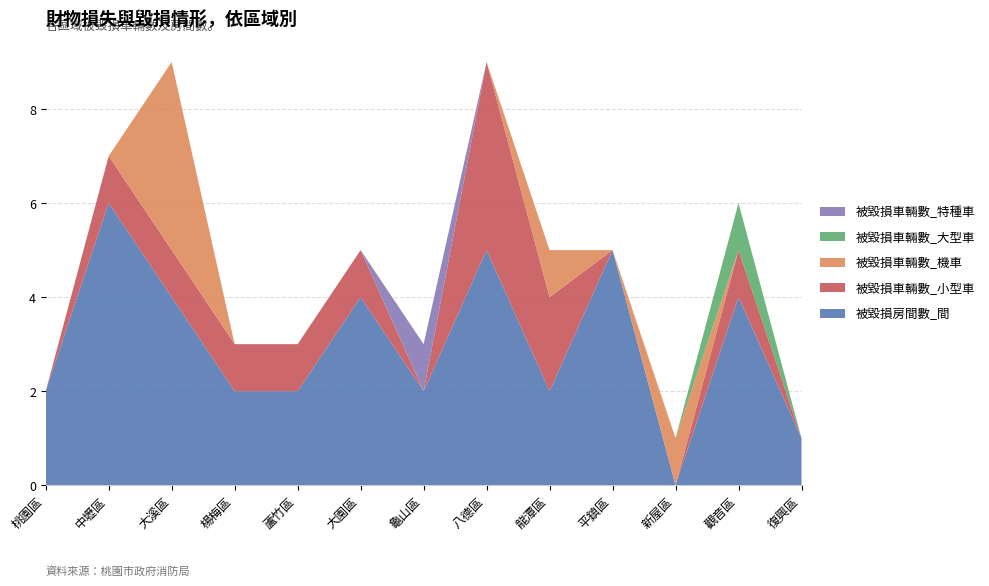

Reading left to right, list all the values displayed in this chart.

被毀損房間數_間: 2	6	4	2	2	4	2	5	2	5	0	4	1
被毀損車輛數_小型車: 0	1	1	1	1	1	0	4	2	0	0	1	0
被毀損車輛數_機車: 0	0	4	0	0	0	0	0	1	0	1	0	0
被毀損車輛數_大型車: 0	0	0	0	0	0	0	0	0	0	0	1	0
被毀損車輛數_特種車: 0	0	0	0	0	0	1	0	0	0	0	0	0